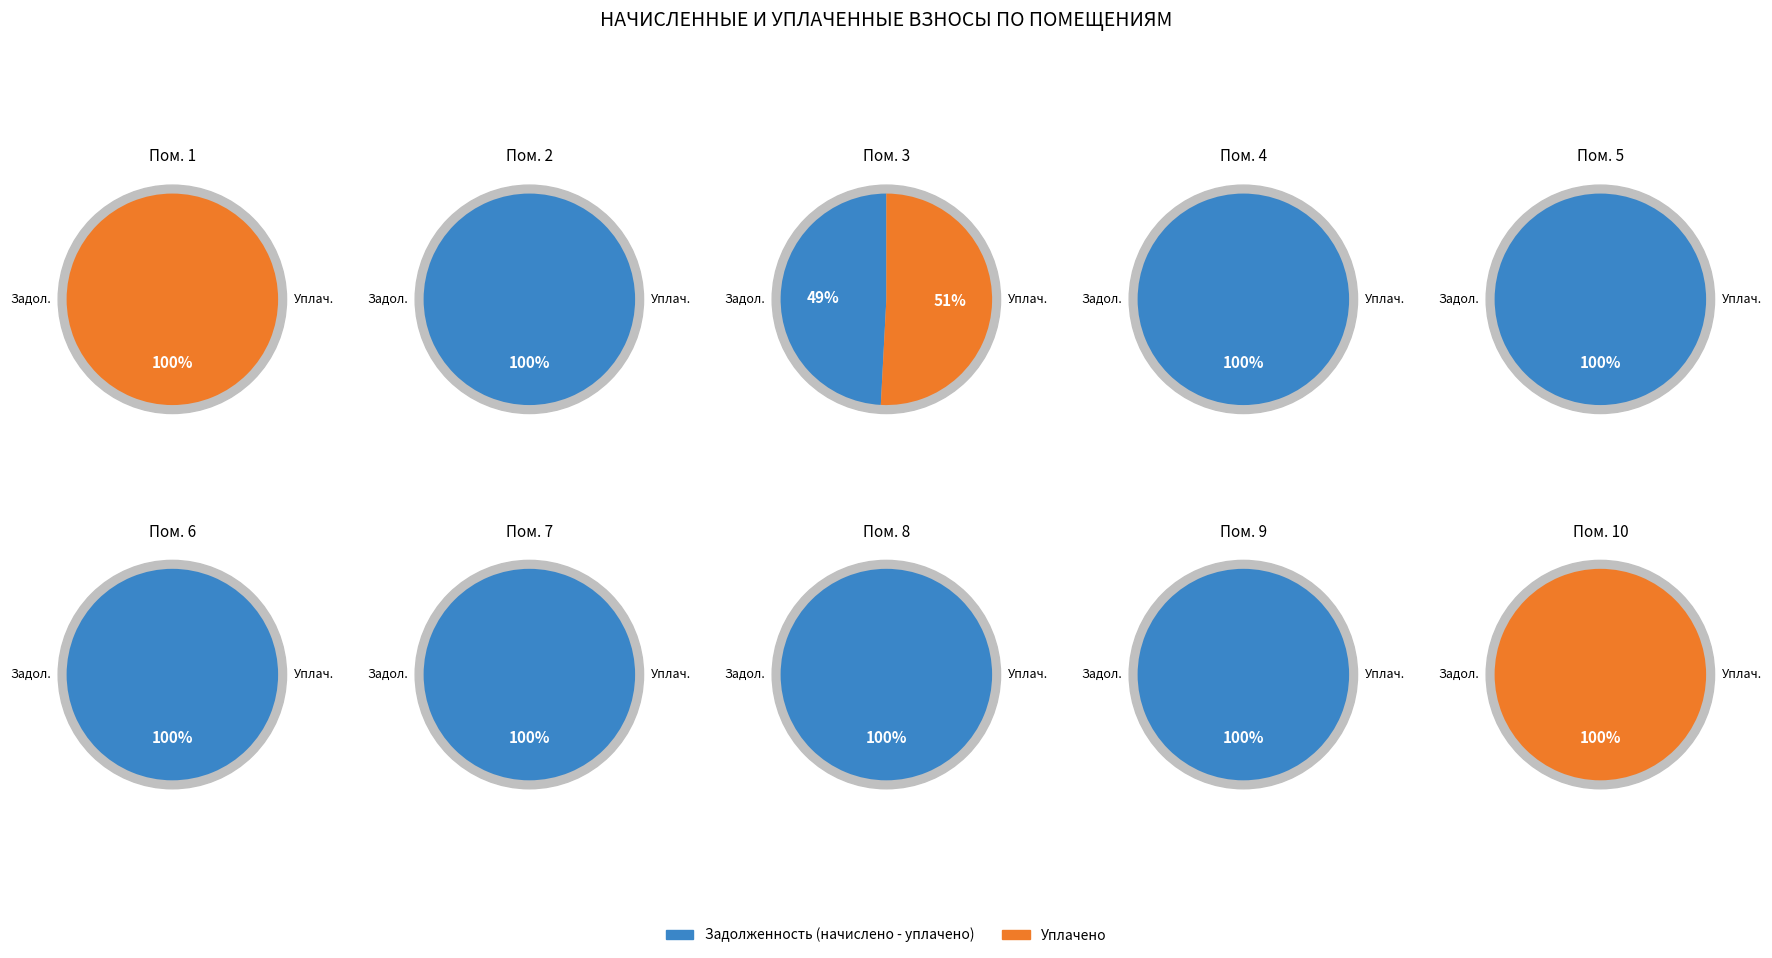

Which slice is the smallest?

8